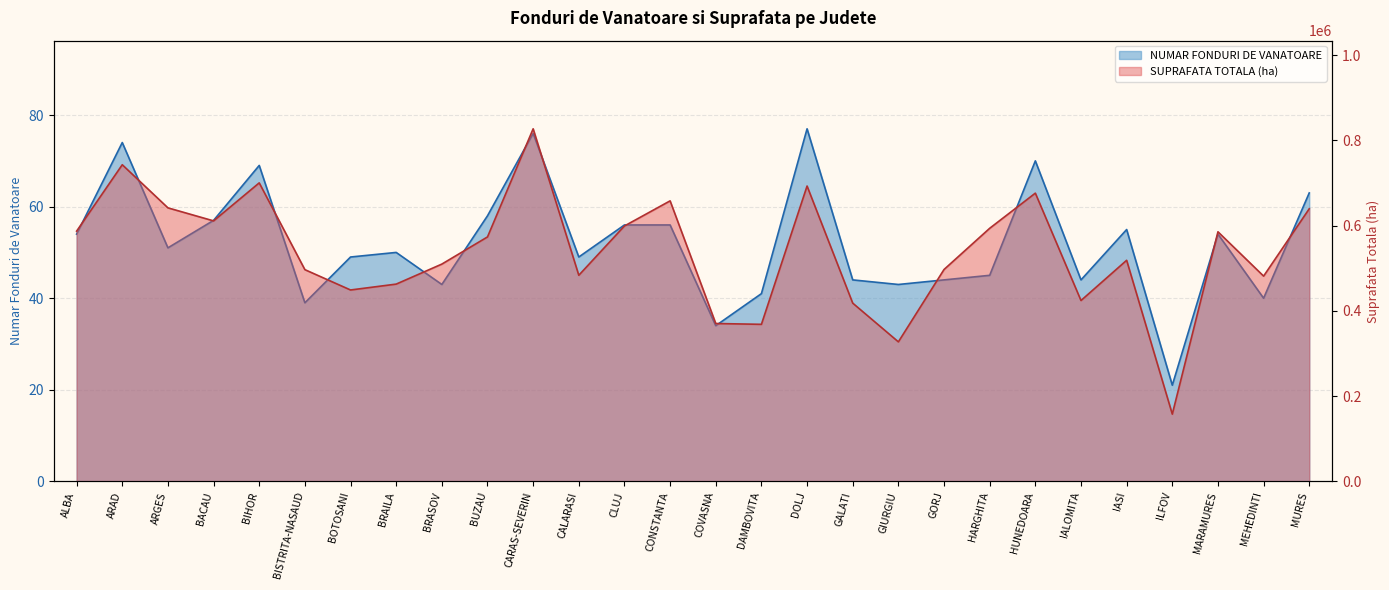

What is the approximate value of SUPRAFATA TOTALA (ha) at ARGES?

641933